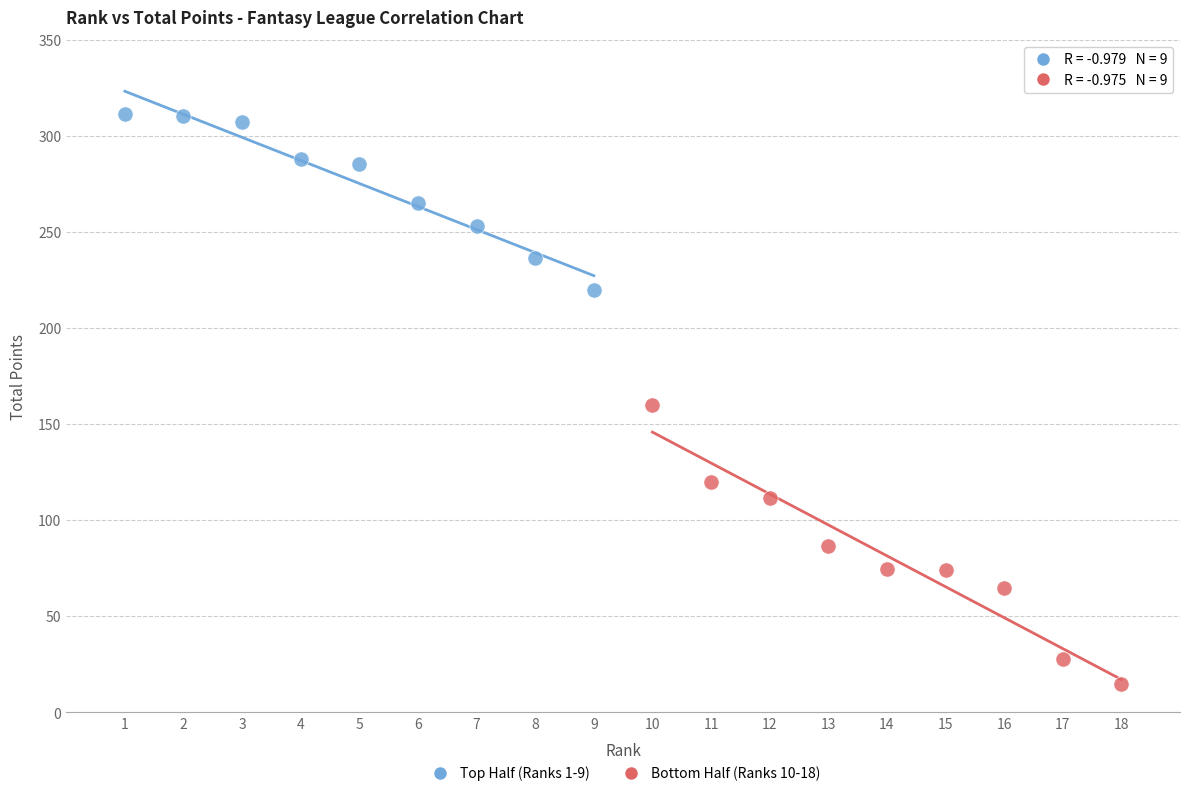

Which series contains the highest Y value?

Top Half (Ranks 1-9)